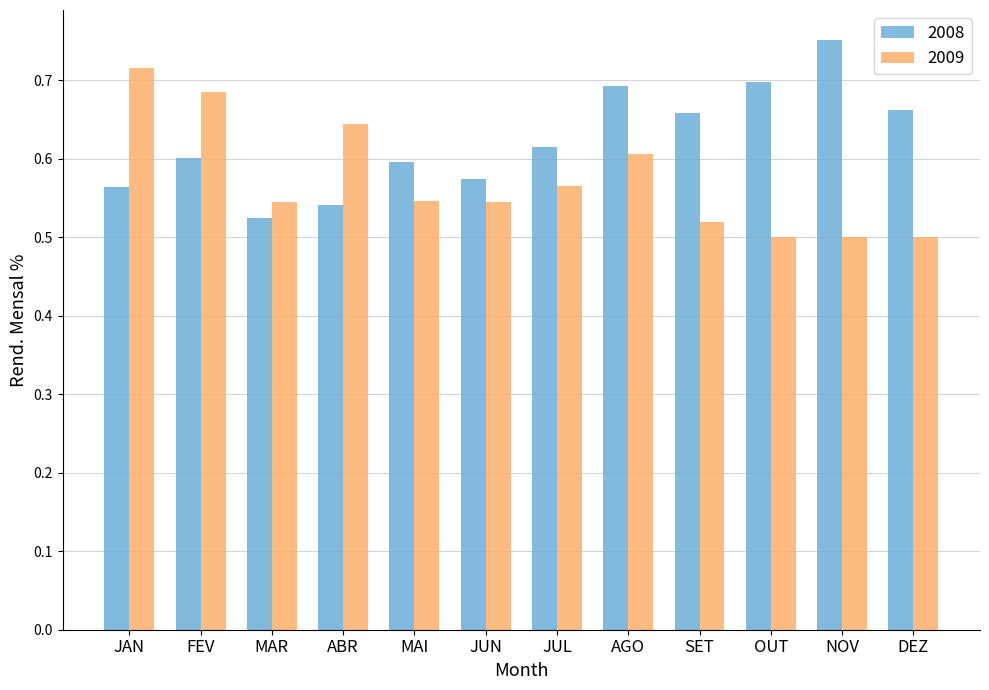

Is it true that 2009 equals 0.6 at AGO?

True